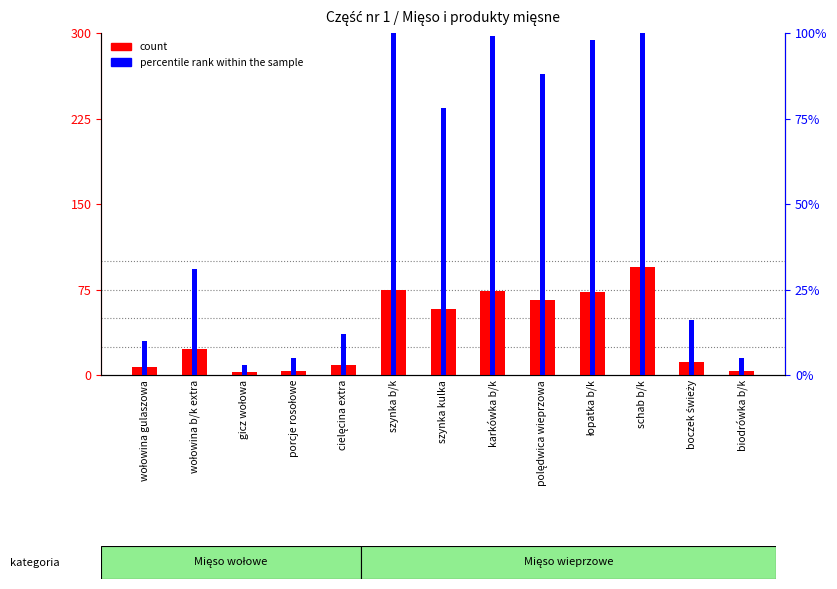

Is the value of percentile rank within the sample at szynka b/k greater than the value of count at karkówka b/k?

No